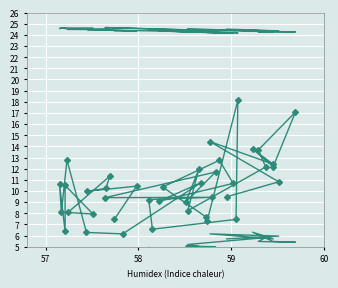

At which category does SDS_P1 reach its first local peak?

57